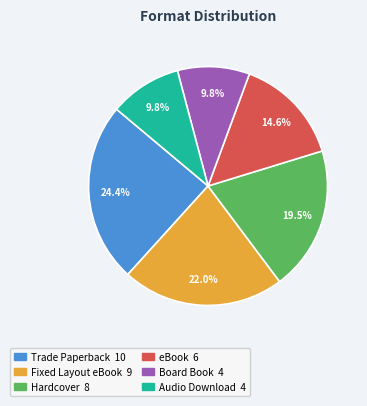

True or false: Fixed Layout eBook accounts for 10% of the total.

False